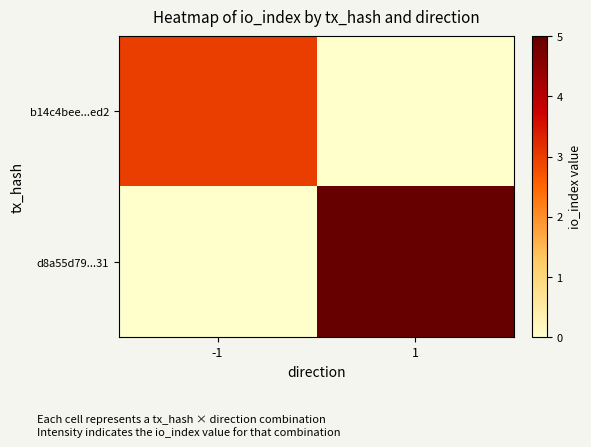

Rank the series by their average value, from lowest to highest.

b14c4bee...ed2, d8a55d79...31